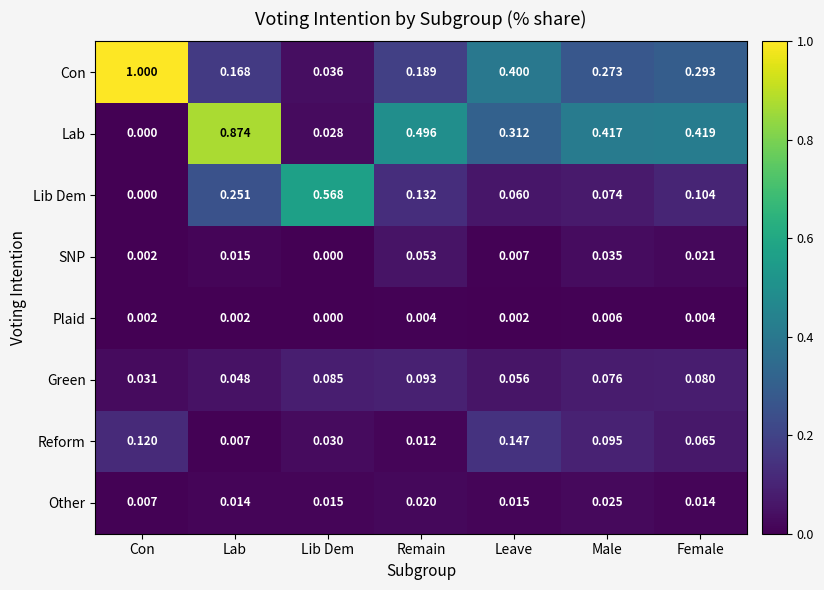

Rank the categories by SNP value from lowest to highest.

Lib Dem, Con, Leave, Lab, Female, Male, Remain